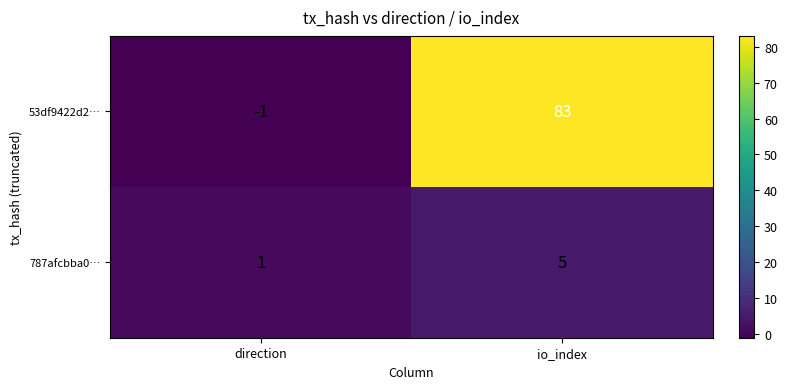

Is it true that 787afcbba0… equals 2 at direction?

False